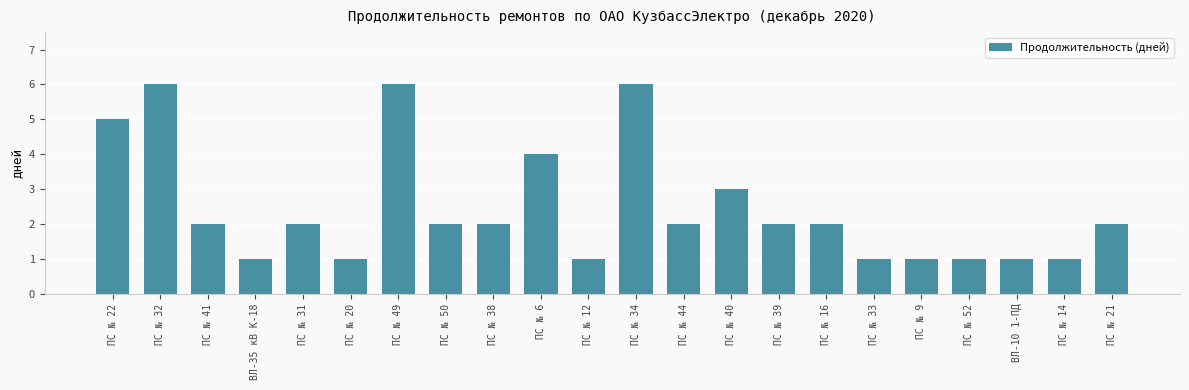

Count the number of categories in the chart.

22